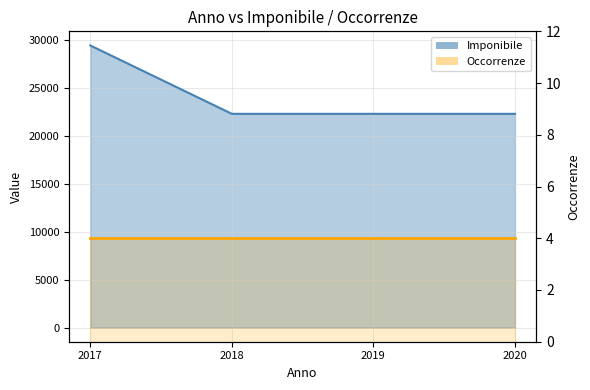

What is the difference between the maximum and minimum values?

7137